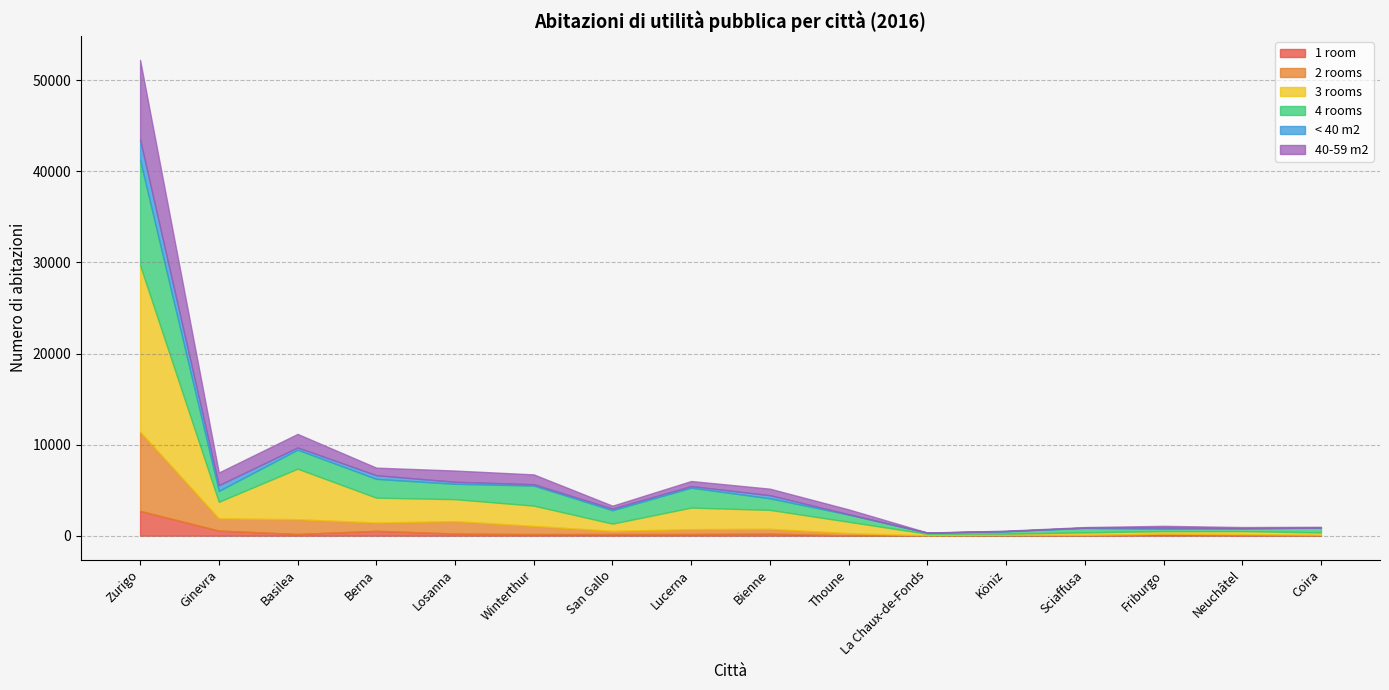

The 40-59 m2 series shows 716 at Bienne. True or false?

True